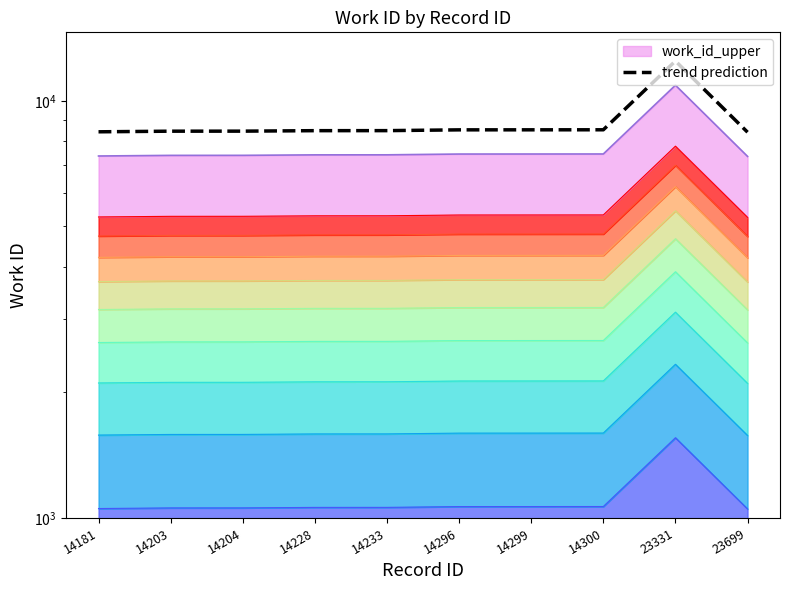

At which category does the data reach its first local peak?

23331